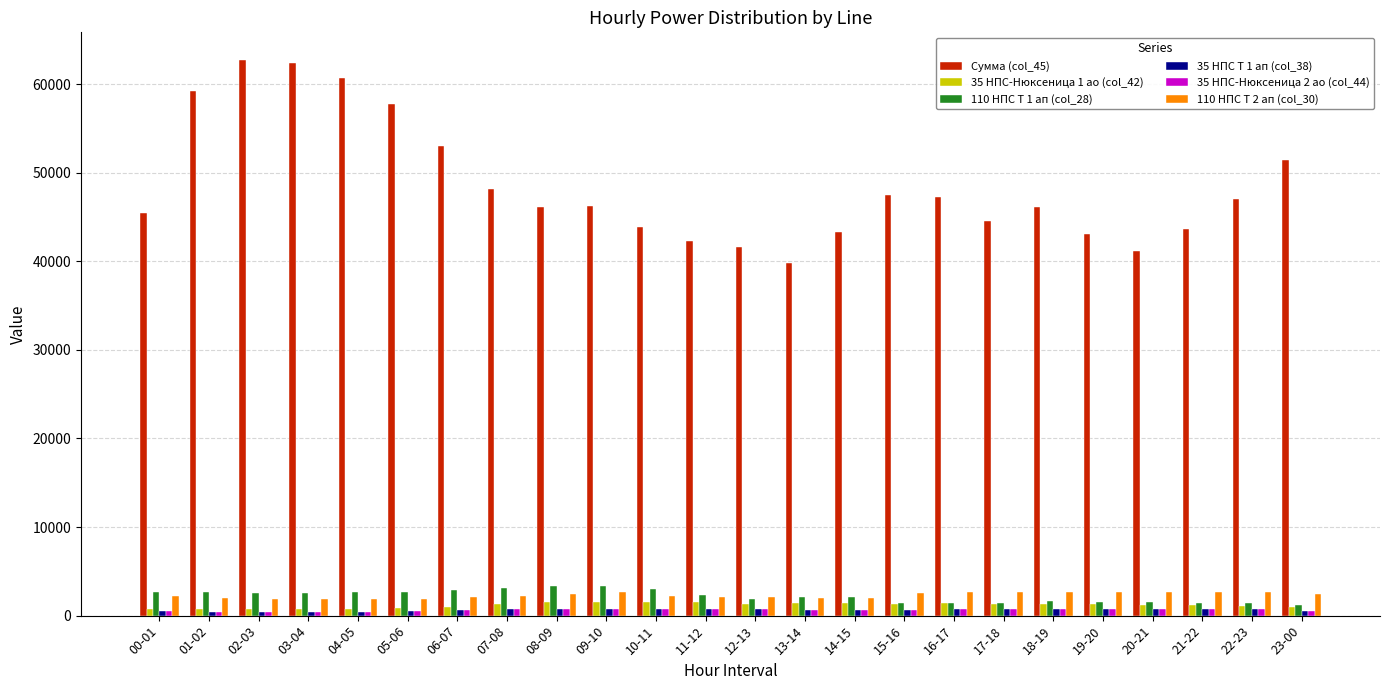

How many values in the 35 НПС-Нюксеница 1 ао (col_42) series are below 1262?

11